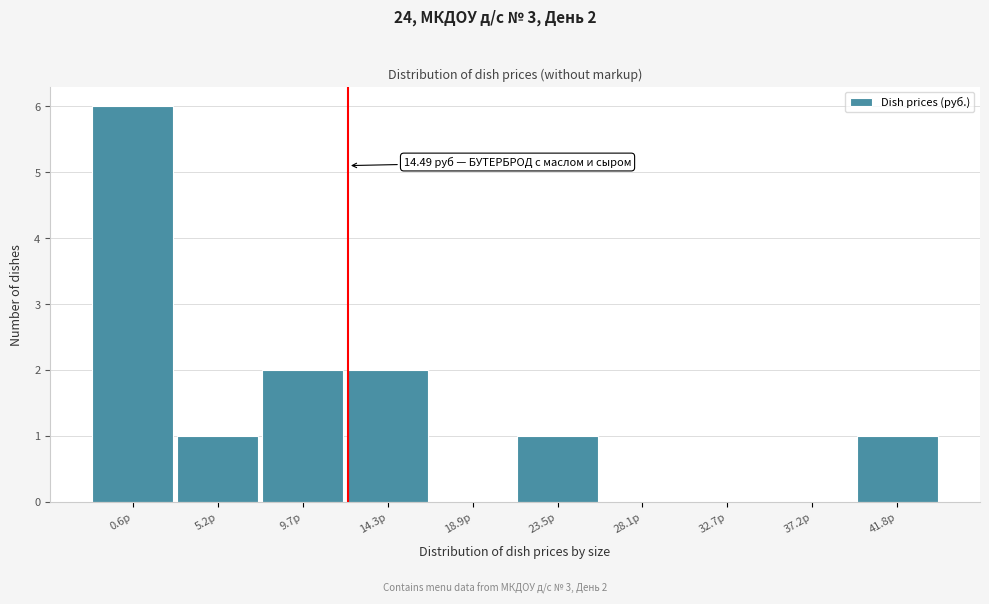

Reading left to right, list all the values displayed in this chart.

0.6р=6	5.2р=1	9.7р=2	14.3р=2	18.9р=0	23.5р=1	28.1р=0	32.7р=0	37.2р=0	41.8р=1